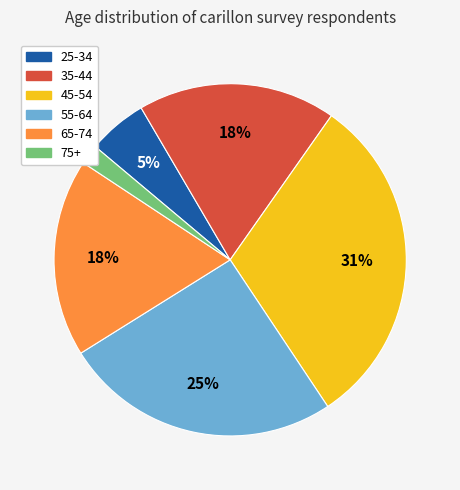

Approximately how many times larger is the value at 25-34 compared to 65-74?

0.3